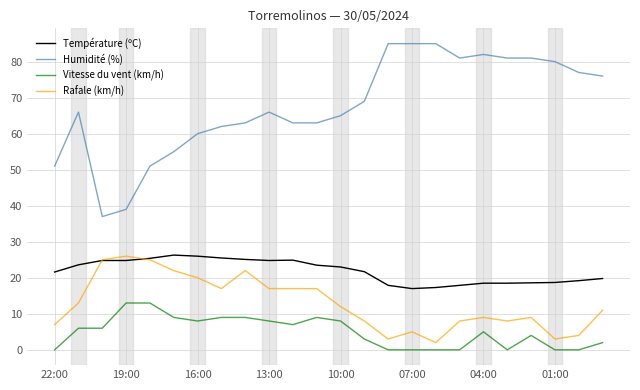

What is the sum of all Humidité (%) values?

1623.0